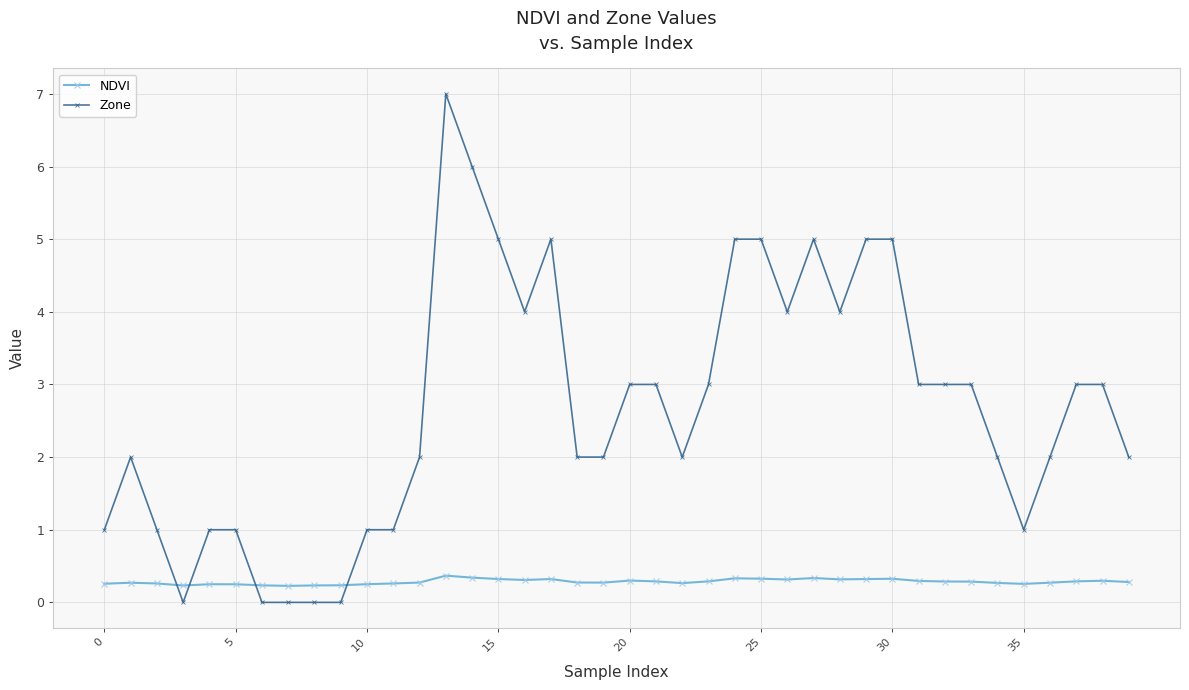

What is the maximum value shown in the chart?

7.0